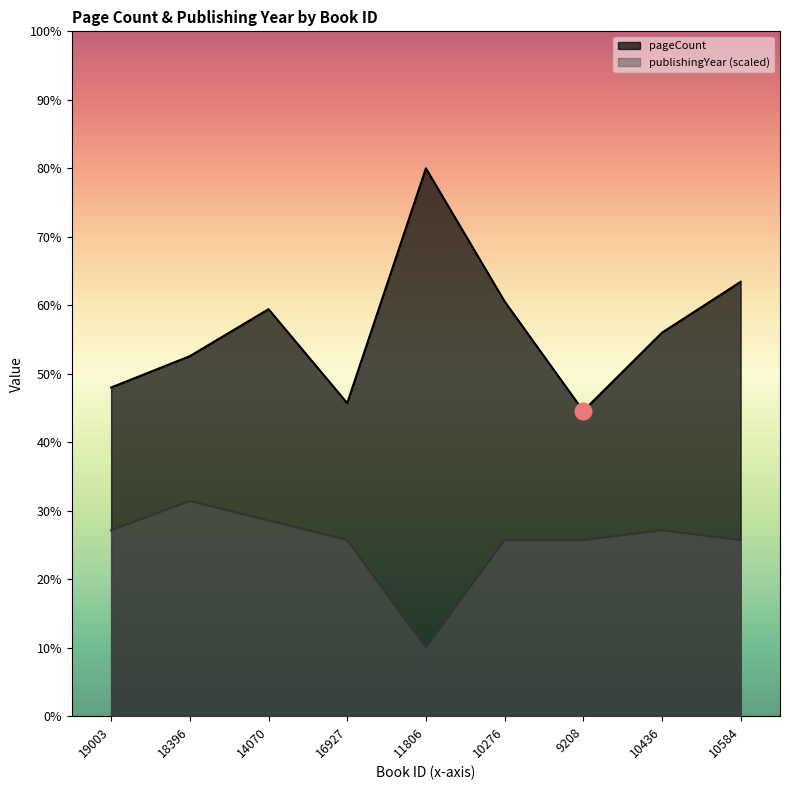

True or false: pageCount and publishingYear intersect in this chart.

False